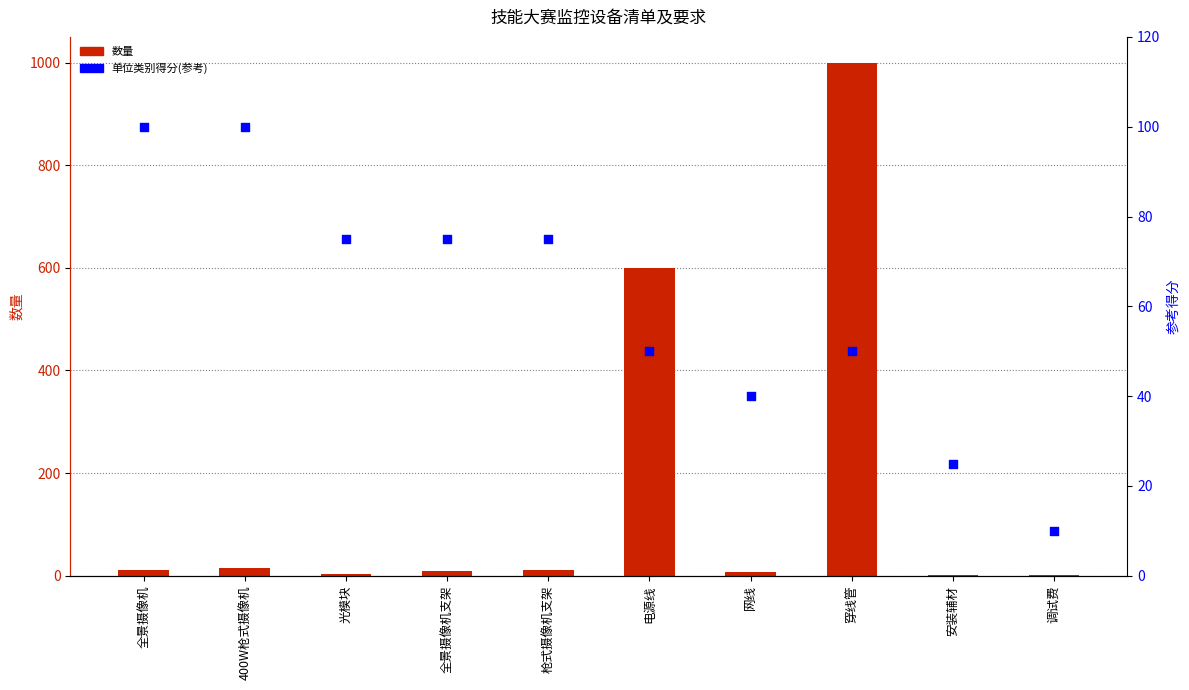

At which category is the sum across all series the highest?

穿线管